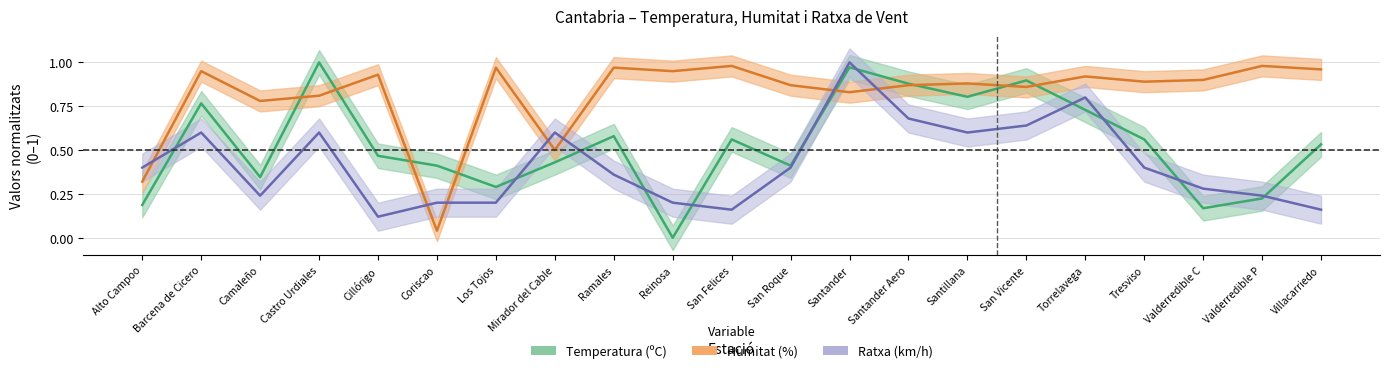

Which series has the largest range (max minus min)?

temperatura